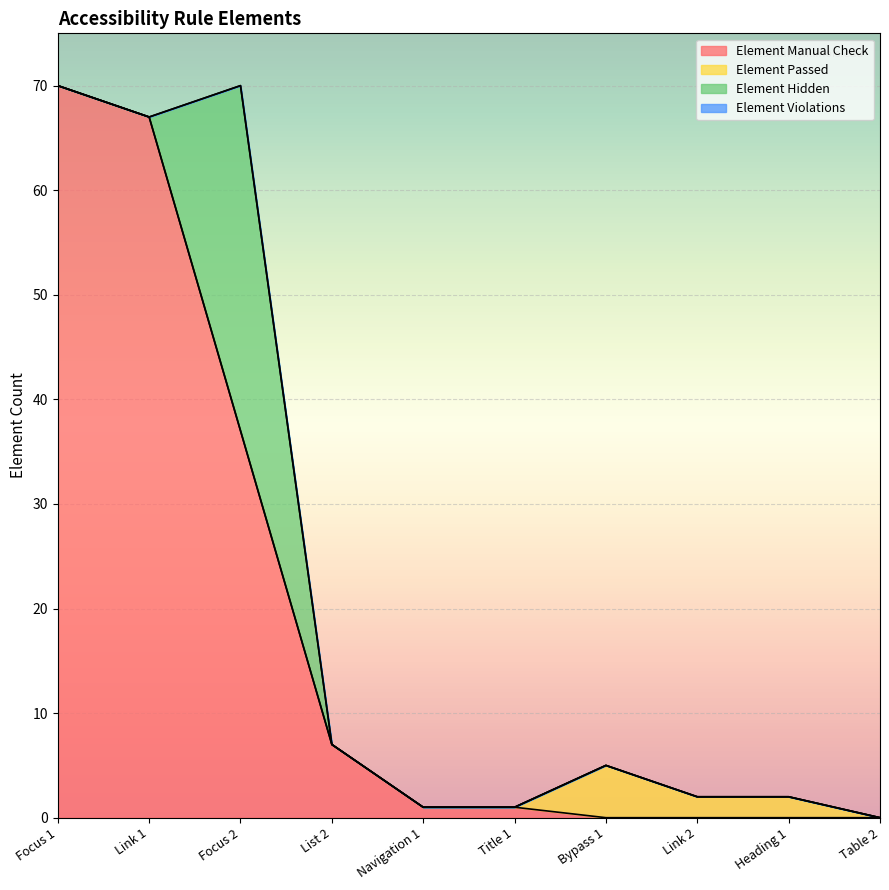

Reading left to right, extract all data points from this chart.

Element Manual Check: Focus 1=70	Link 1=67	Focus 2=37	List 2=7	Navigation 1=1	Title 1=1	Bypass 1=0	Link 2=0	Heading 1=0	Table 2=0
Element Passed: Focus 1=0	Link 1=0	Focus 2=0	List 2=0	Navigation 1=0	Title 1=0	Bypass 1=5	Link 2=2	Heading 1=2	Table 2=0
Element Hidden: Focus 1=0	Link 1=0	Focus 2=33	List 2=0	Navigation 1=0	Title 1=0	Bypass 1=0	Link 2=0	Heading 1=0	Table 2=0
Element Violations: Focus 1=0	Link 1=0	Focus 2=0	List 2=0	Navigation 1=0	Title 1=0	Bypass 1=0	Link 2=0	Heading 1=0	Table 2=0